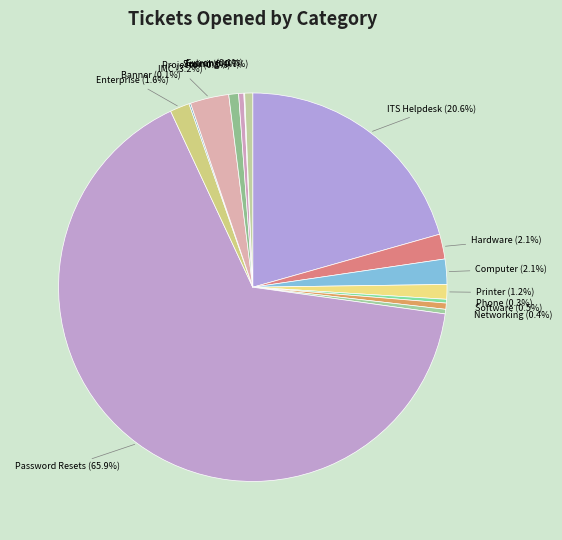

Which category has the biggest portion of the pie?

Password Resets